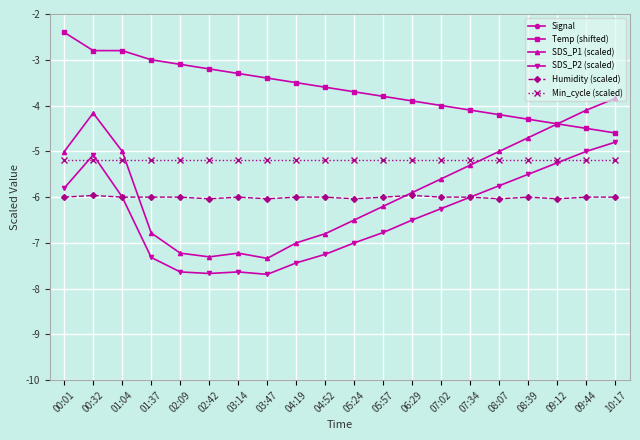

True or false: Humidity (scaled) and Temp (shifted) cross at least once.

False